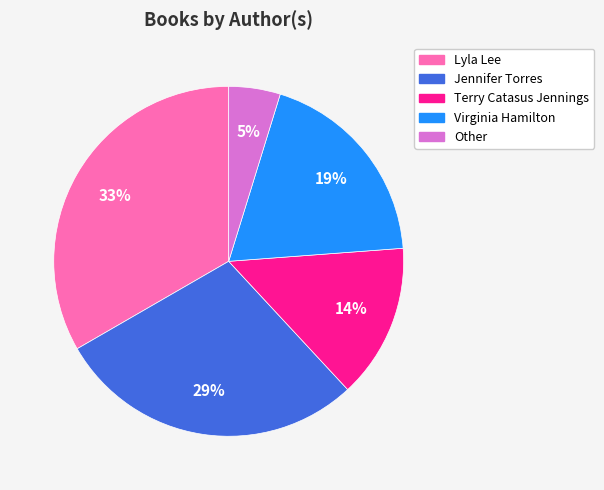

To the nearest percent, what is the average slice percentage?

20%